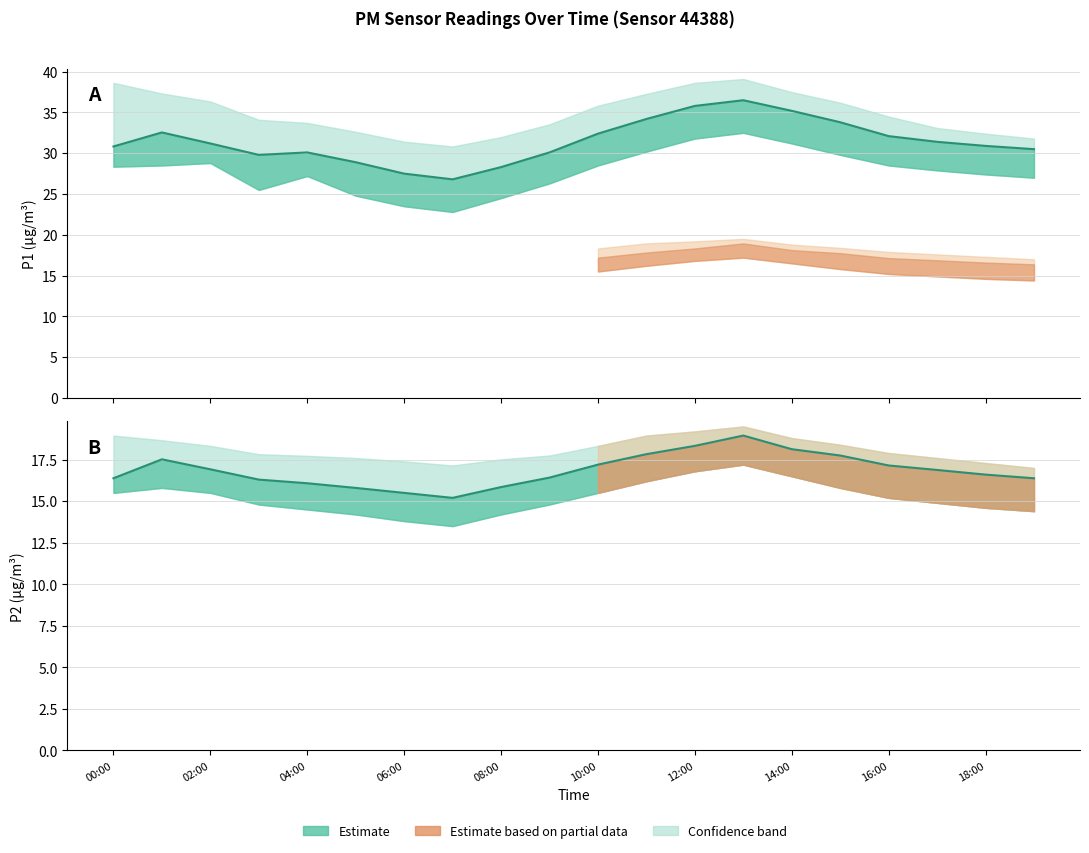

How many data points does each series have?

20